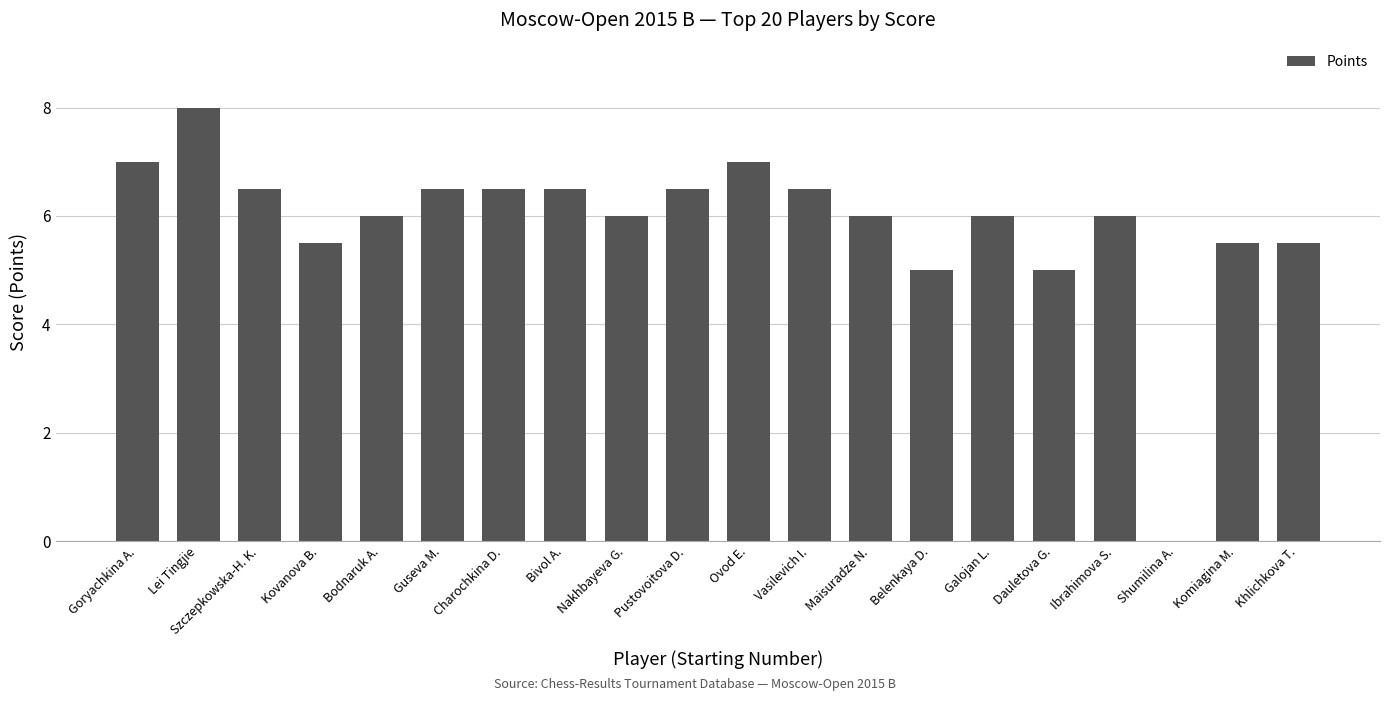

Reading right to left, list all the values displayed in this chart.

5.5	5.5	0.0	6.0	5.0	6.0	5.0	6.0	6.5	7.0	6.5	6.0	6.5	6.5	6.5	6.0	5.5	6.5	8.0	7.0